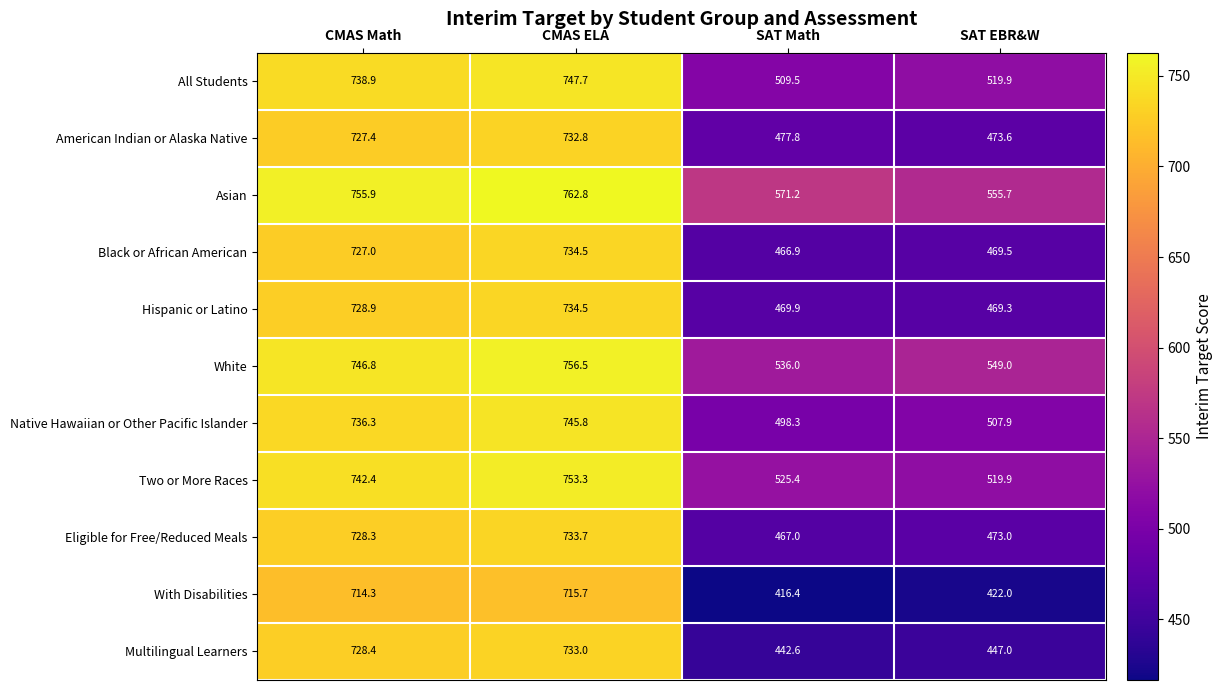

Rank the categories by Eligible for Free/Reduced Meals value from highest to lowest.

CMAS ELA, CMAS Math, SAT EBR&W, SAT Math